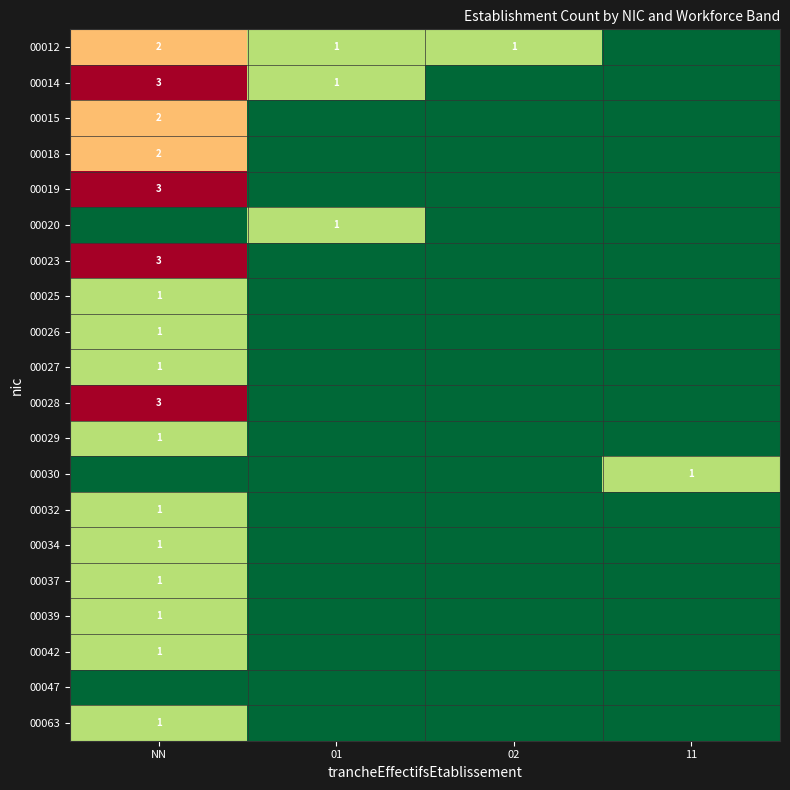

What is the total value across all series at NN?

28